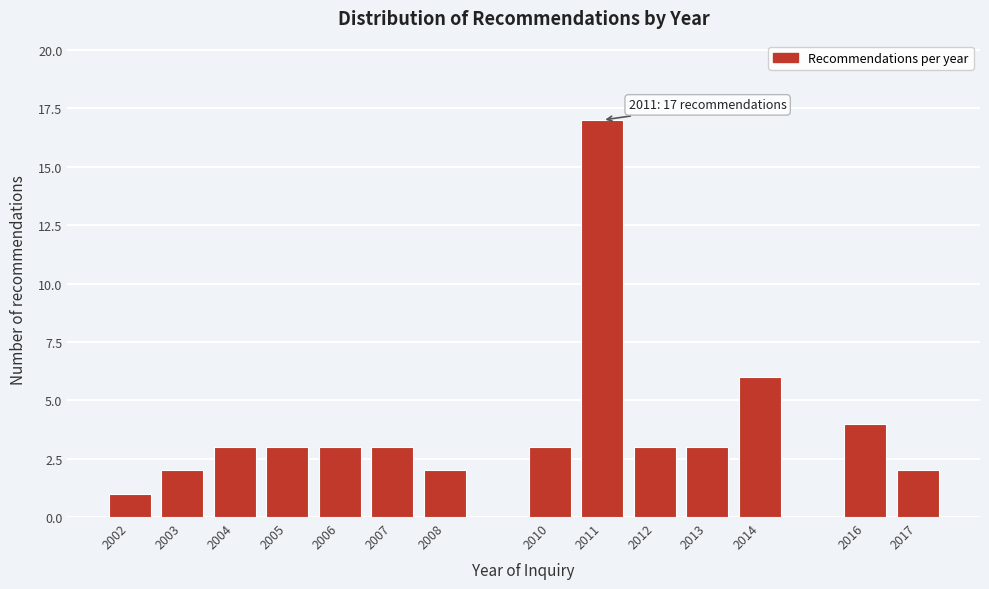

Reading left to right, extract all data points from this chart.

1	2	3	3	3	3	2	3	17	3	3	6	4	2